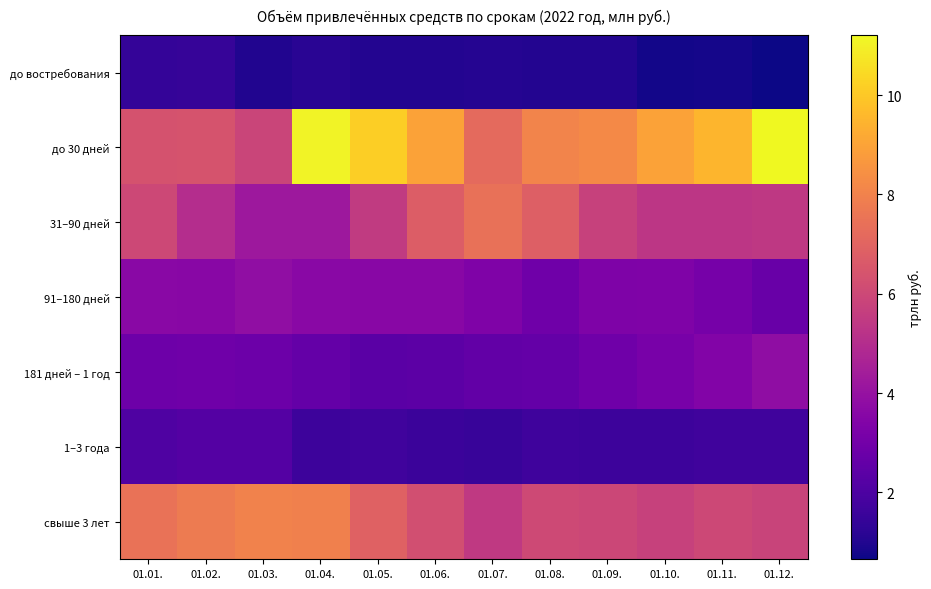

What is the greatest value displayed?

11.2